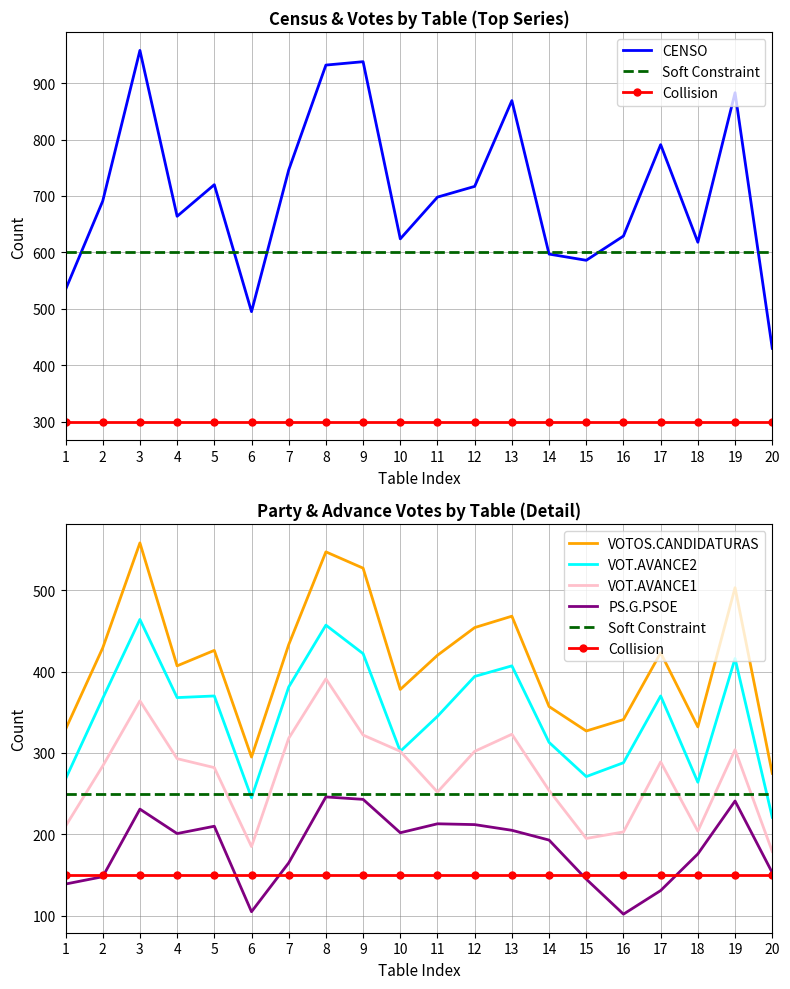

What is the difference between the VOT.AVANCE2 values at 16 and 14?

25